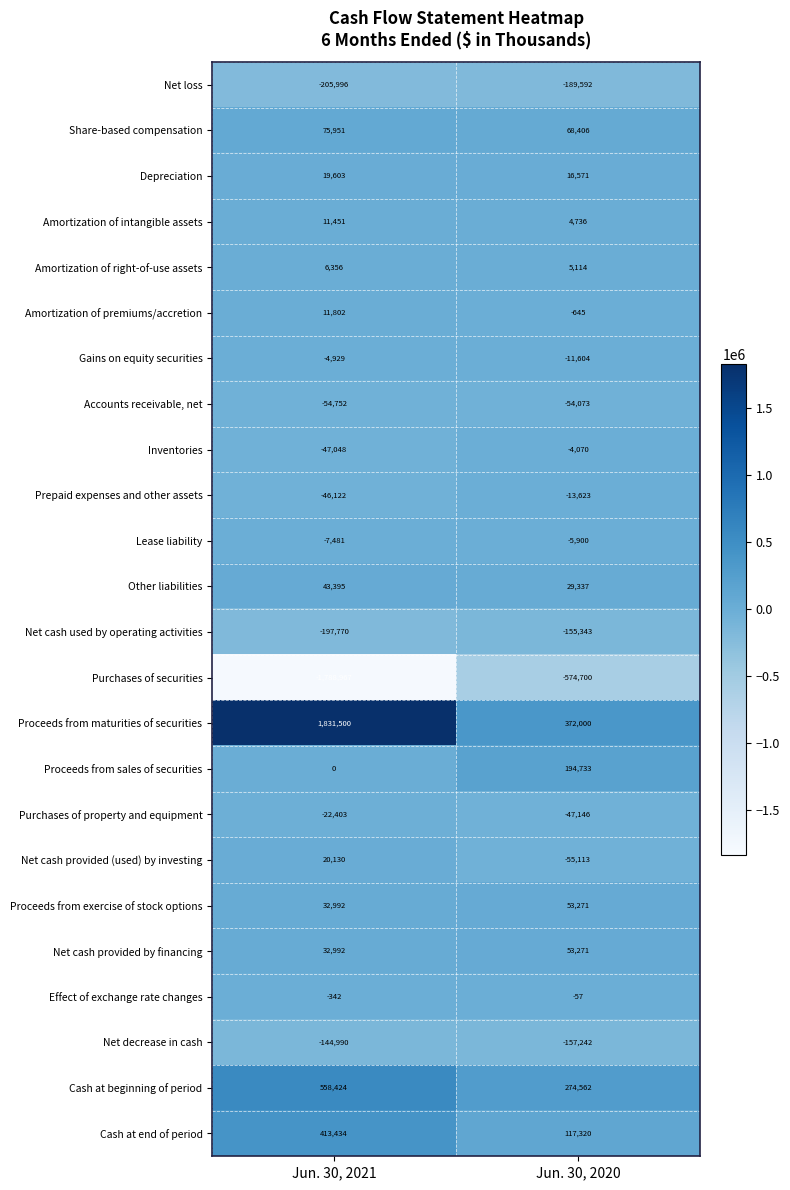

Which series has the largest total across all categories?

Proceeds from maturities of securities